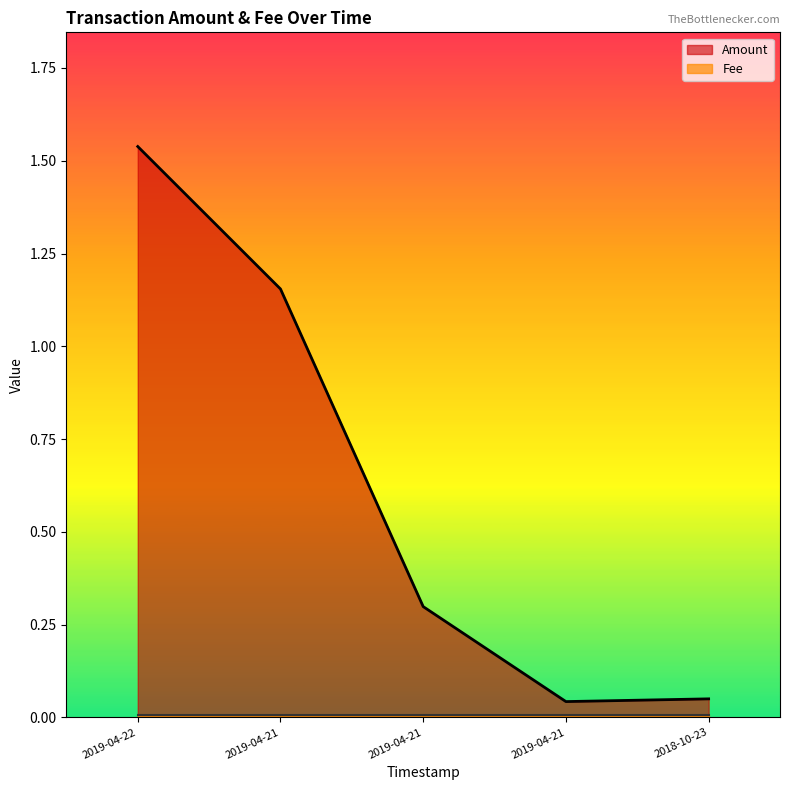

True or false: the data shows 1.9 at 2019-04-21.

False